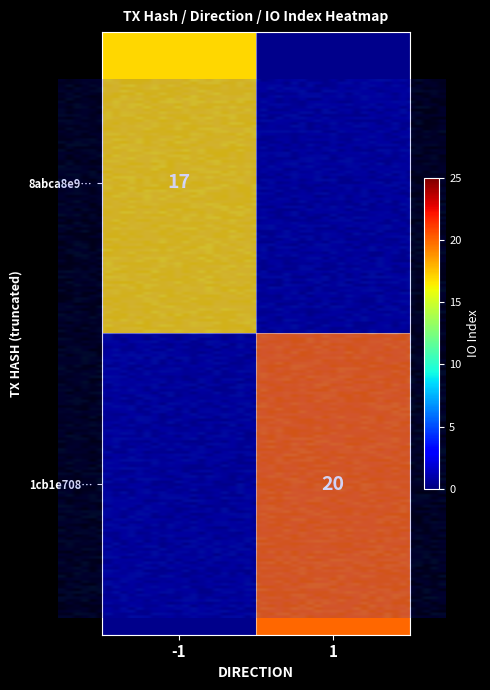

How many positive values does the 8abca8e99de21dafb8fb036065ebc2548049b33 series have?

1